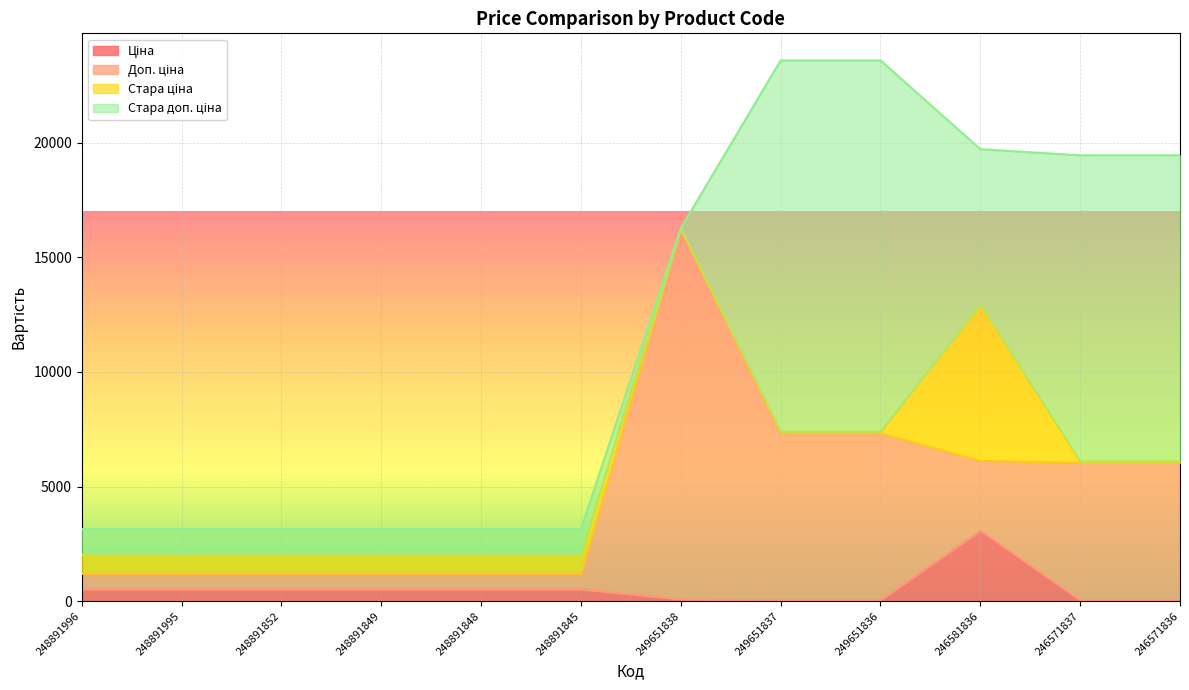

True or false: Ціна has more than 1 points higher than both neighbors.

False